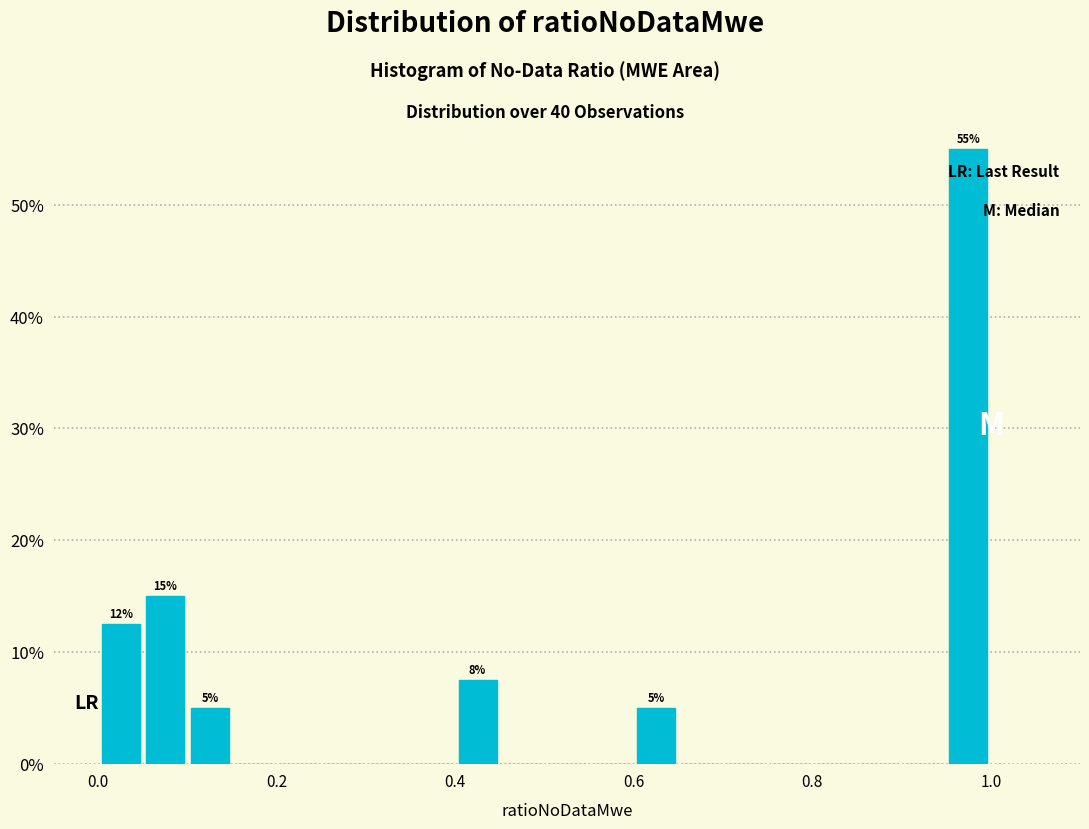

Read against the x-axis, roughly where is the centre of the tallest bar?

0.98